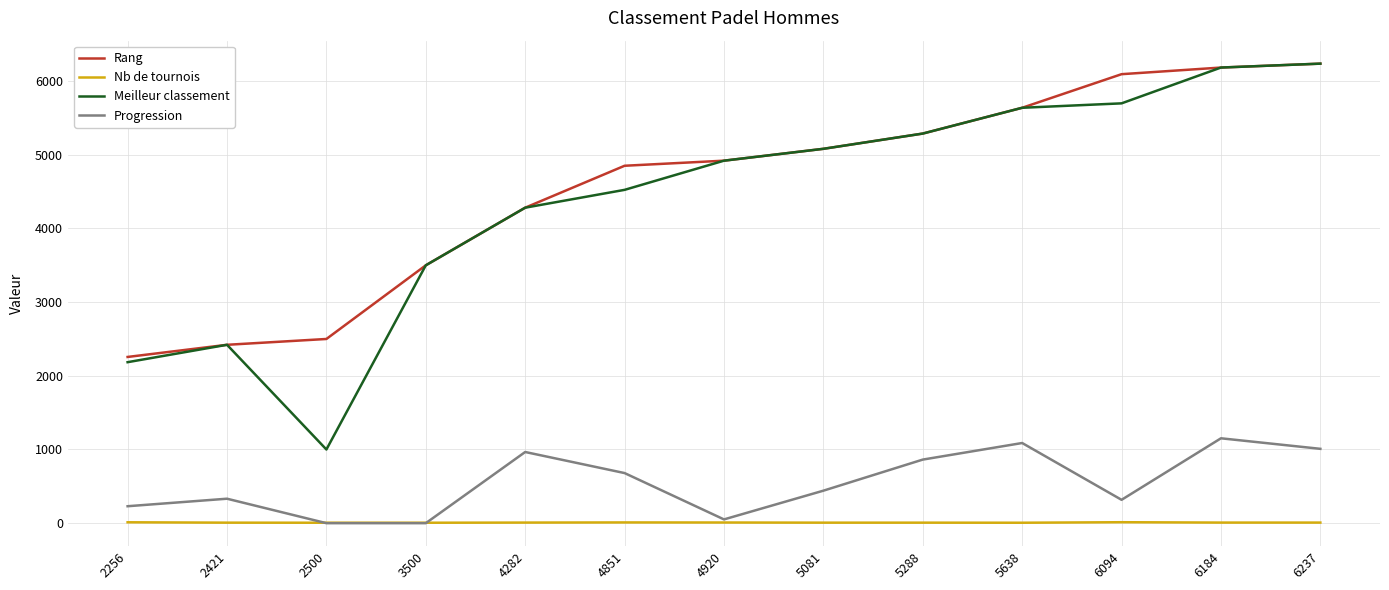

The Progression series shows 127 at 5081. True or false?

False